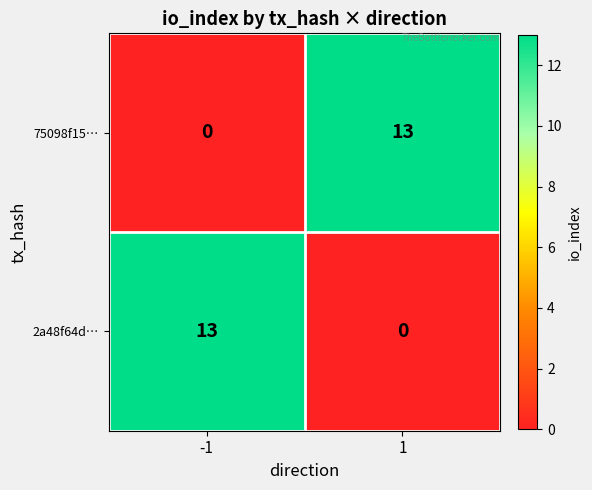

Rank the series at -1 from highest to lowest value.

2a48f64d…, 75098f15…